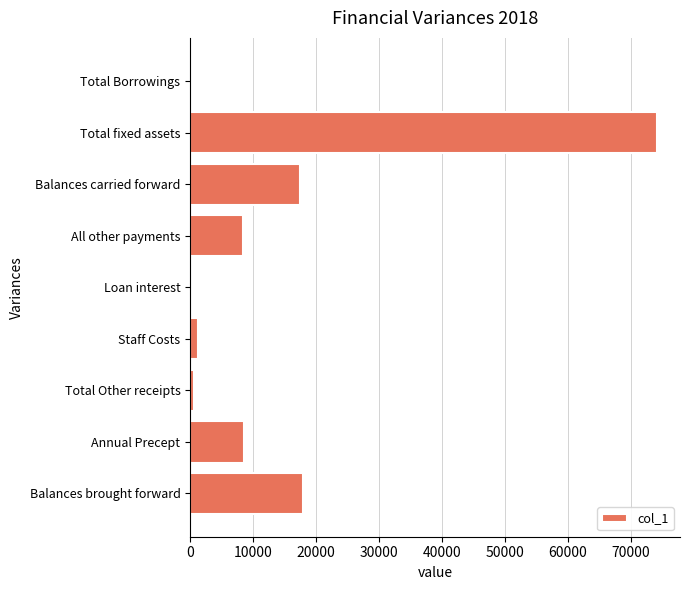

What is the change in value from Balances brought forward to Annual Precept?

-9382.7